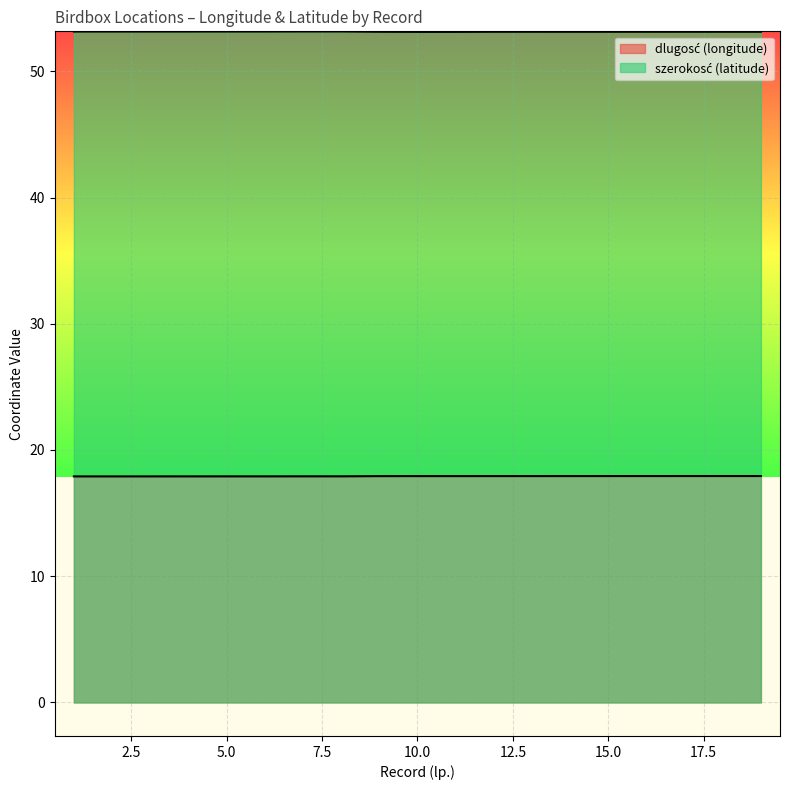

True or false: szerokosć (latitude) and dlugosć (longitude) cross at least once.

False